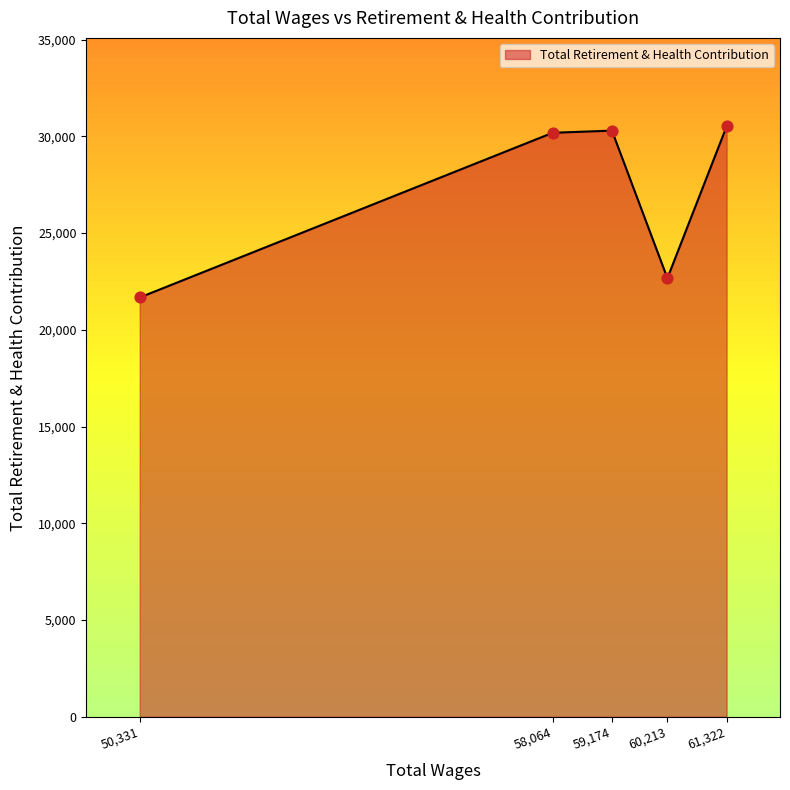

What is the ratio of the value at 50,331 to the value at 58,064?

0.7